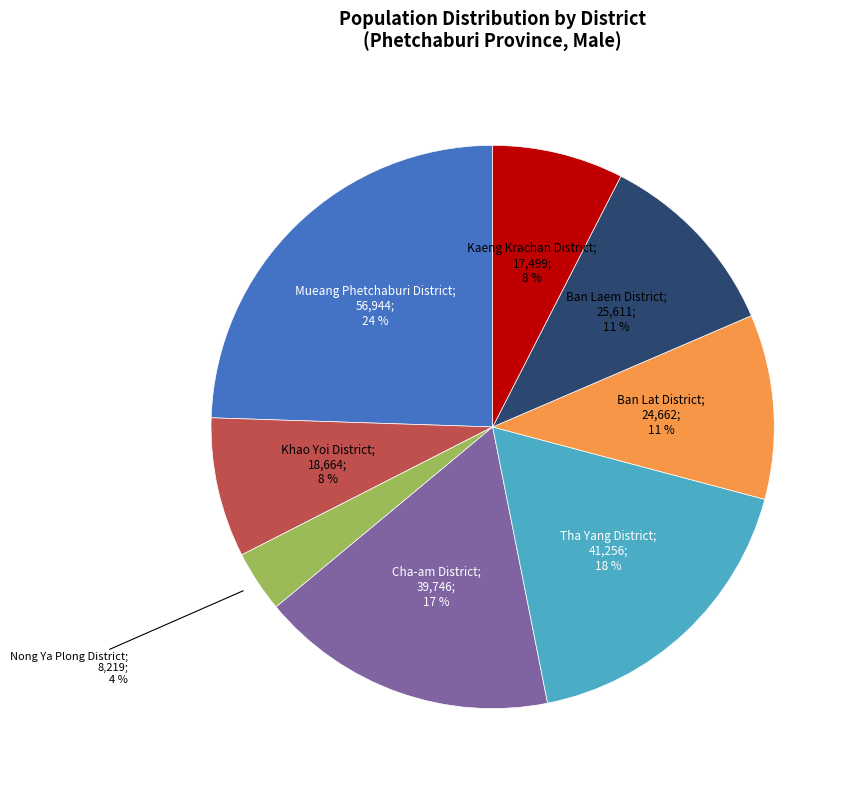

To the nearest percent, what is the average slice percentage?

12%